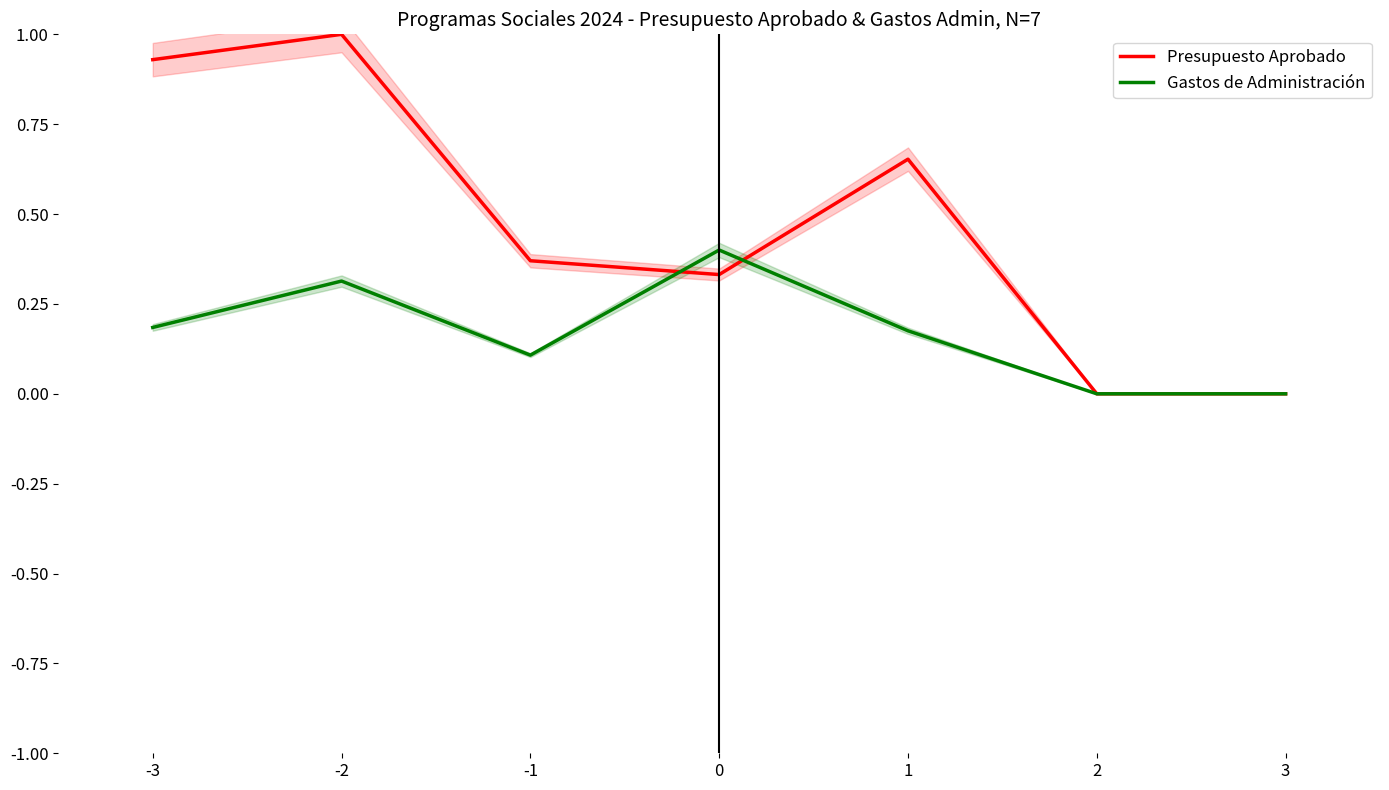

At how many categories does at least one series exceed 0?

5